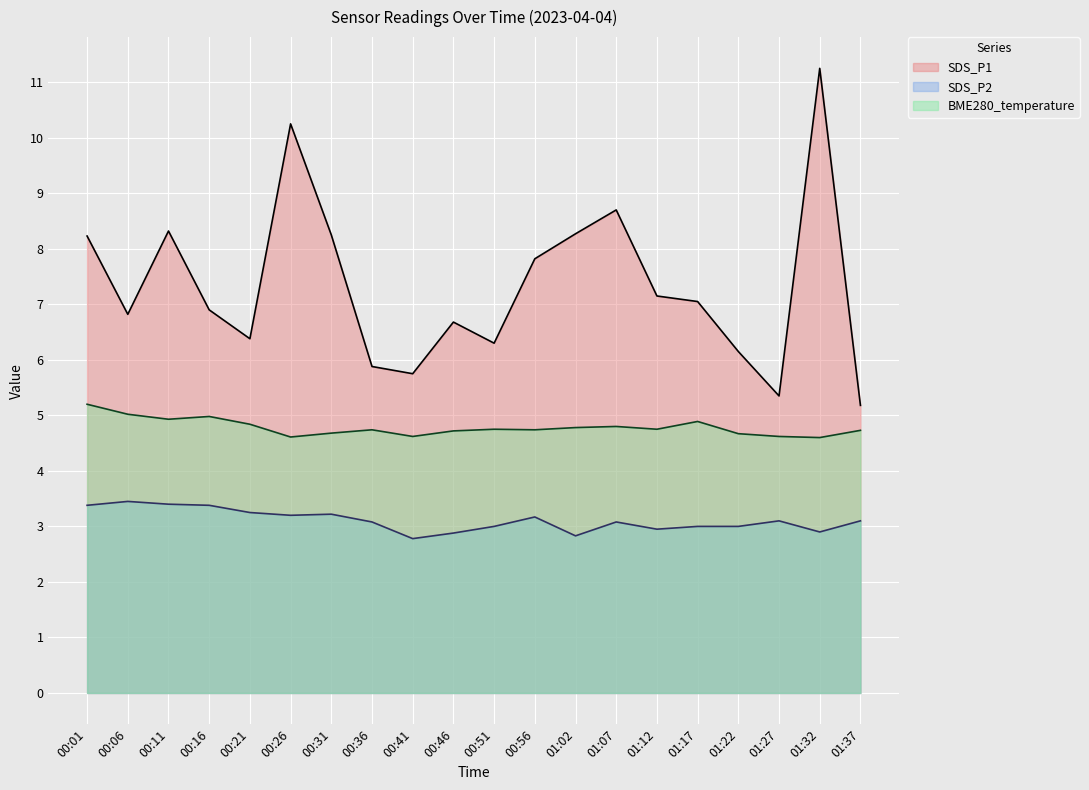

What is the label of the 18th point from the left?

01:27